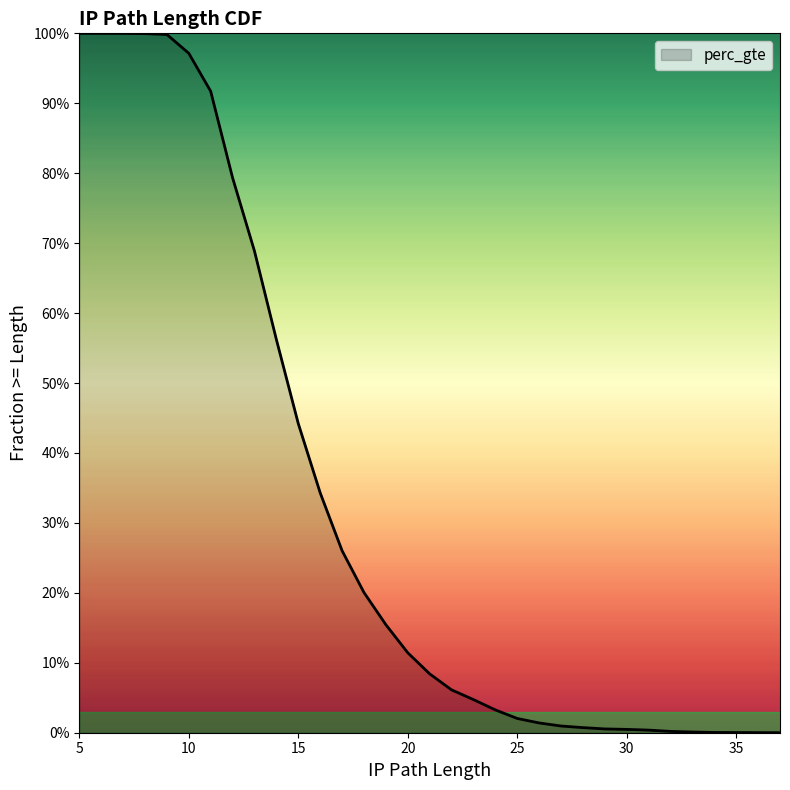

What is the average value?

0.3